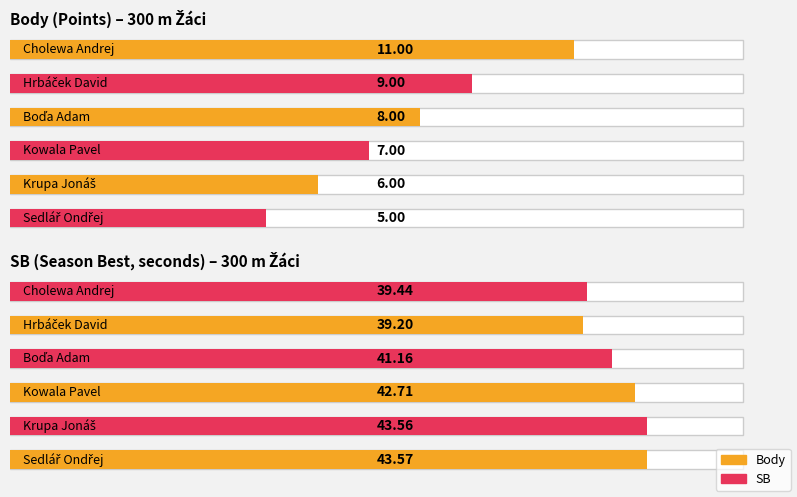

What is the difference between the highest and lowest values at Sedlář Ondřej?

38.6